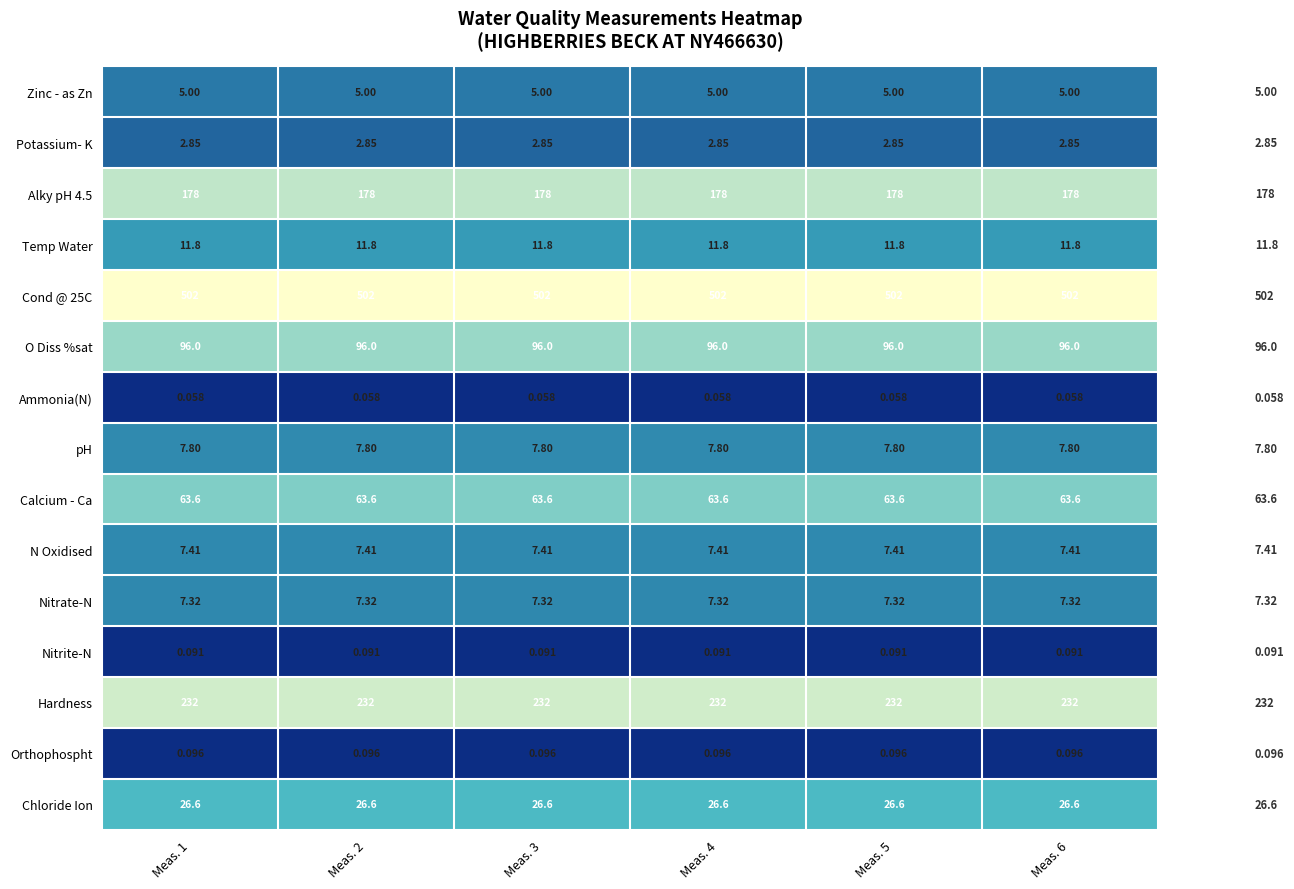

How many series are shown in this chart?

15